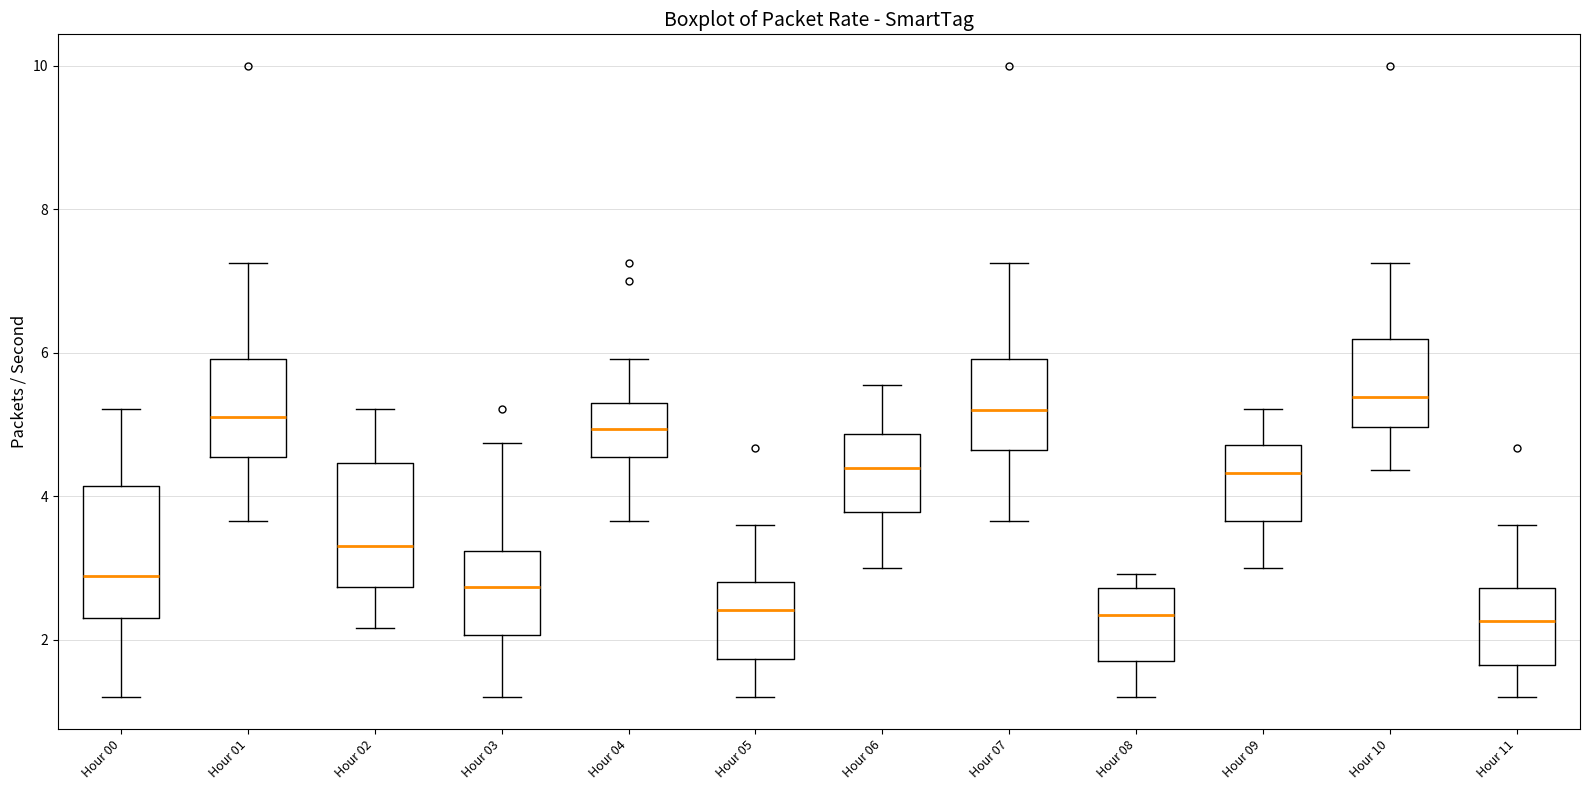

Where does the lower whisker of the box for Hour 07 end on the y-axis? The values are not printed on the chart, so give them approximately, as read against the axis.

3.6